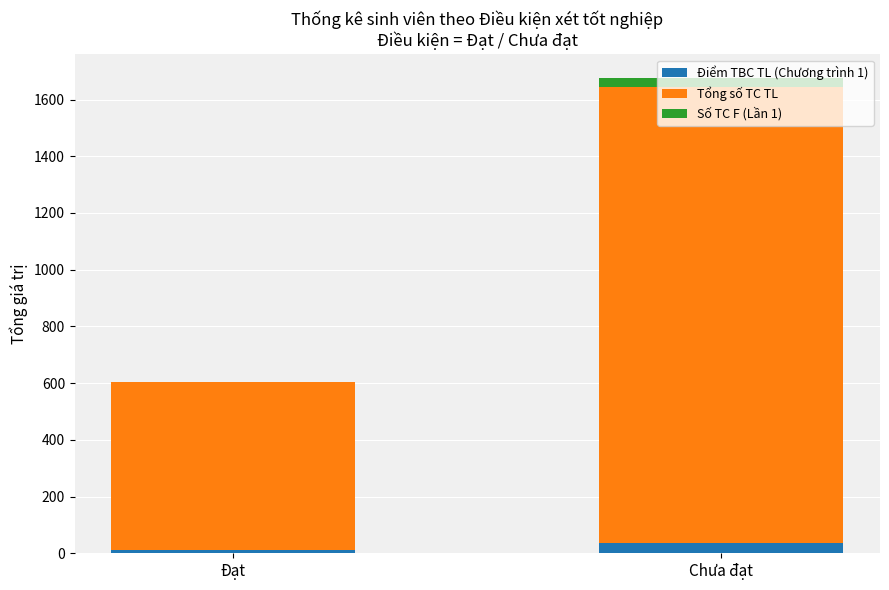

What is the maximum value for Điểm TBC TL (Chương trình 1)?

36.1